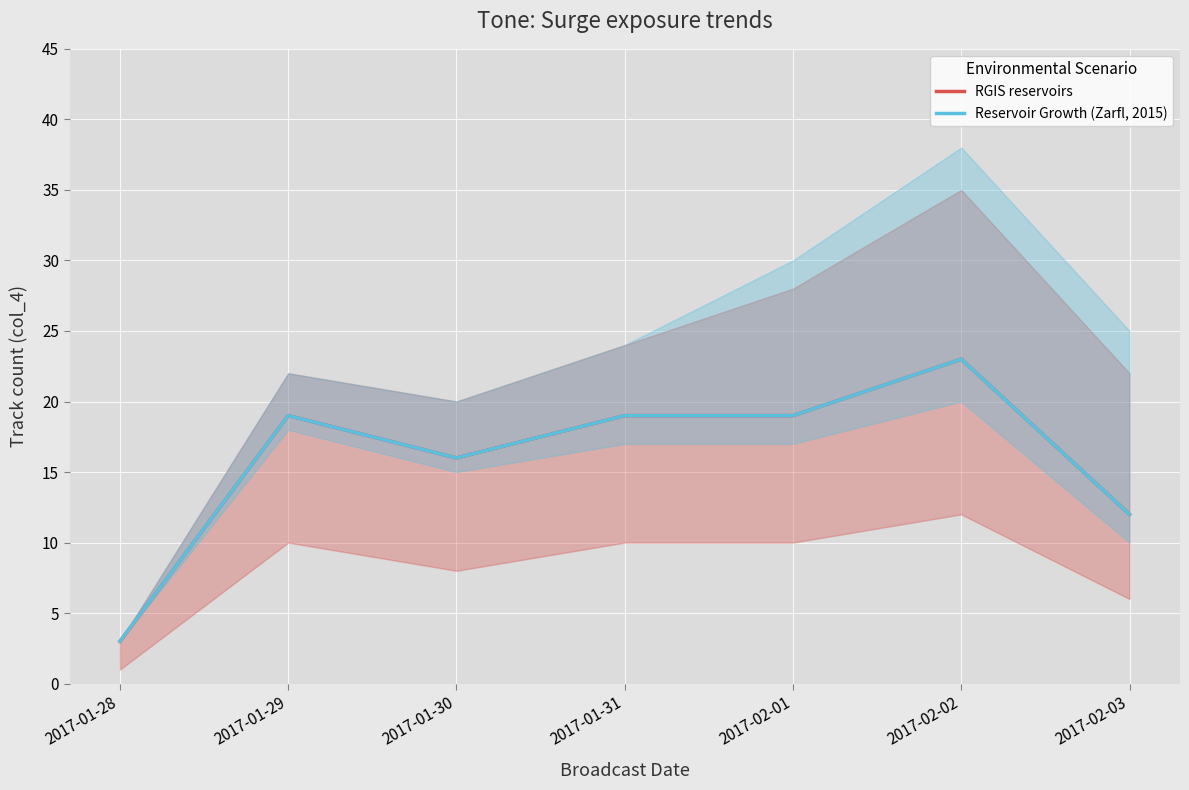

What are all the series names shown in the legend?

RGIS reservoirs, Reservoir Growth (Zarfl, 2015)